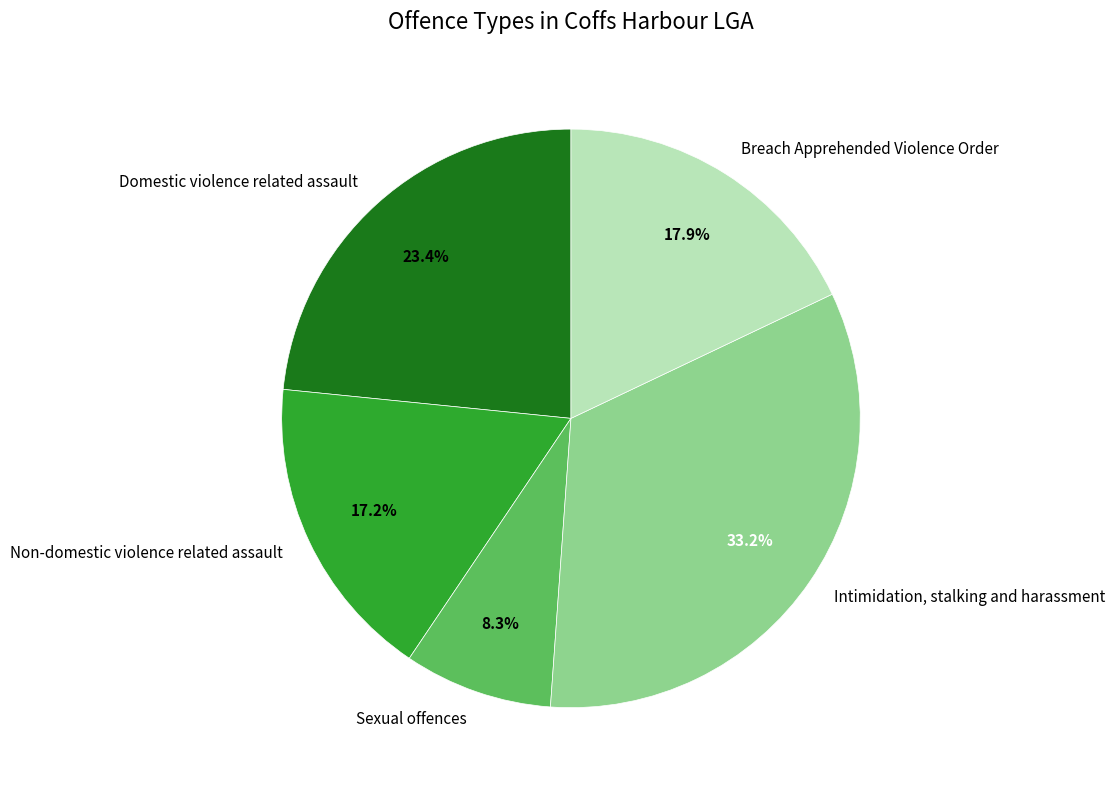

How many segments does this pie chart have?

5